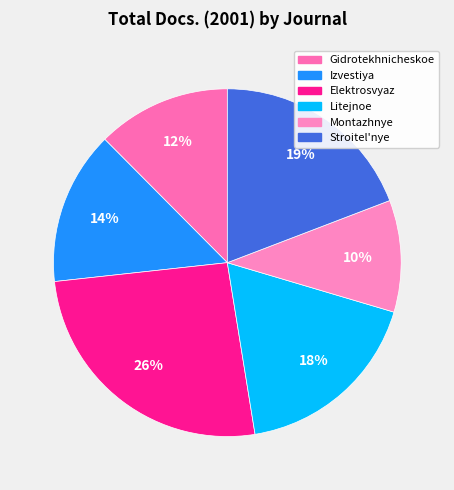

Count the number of slices in the pie.

6